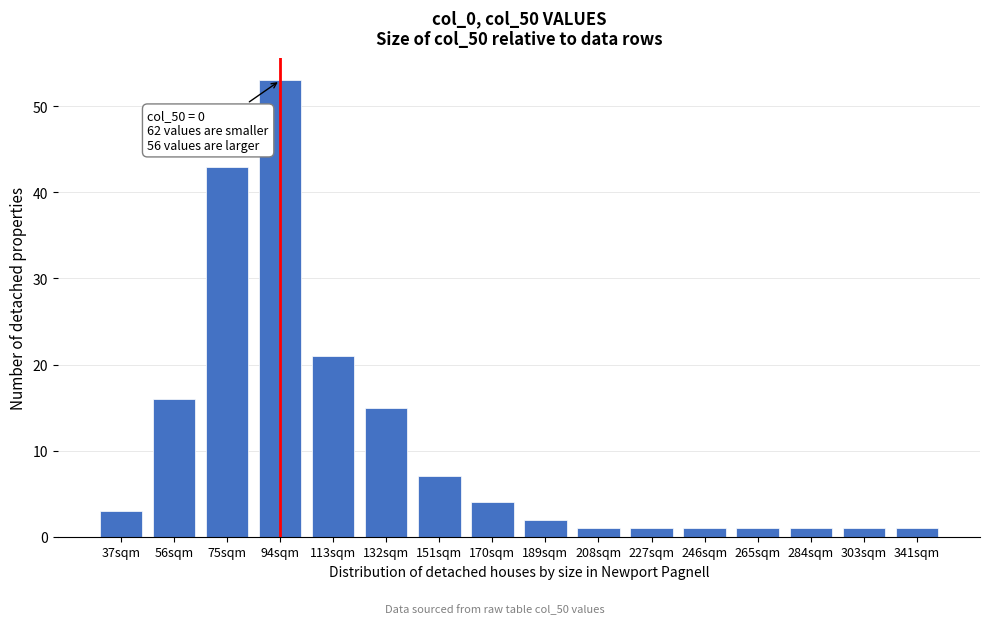

Reading right to left, what are all the values shown in this chart?

1	1	1	1	1	1	1	2	4	7	15	21	53	43	16	3